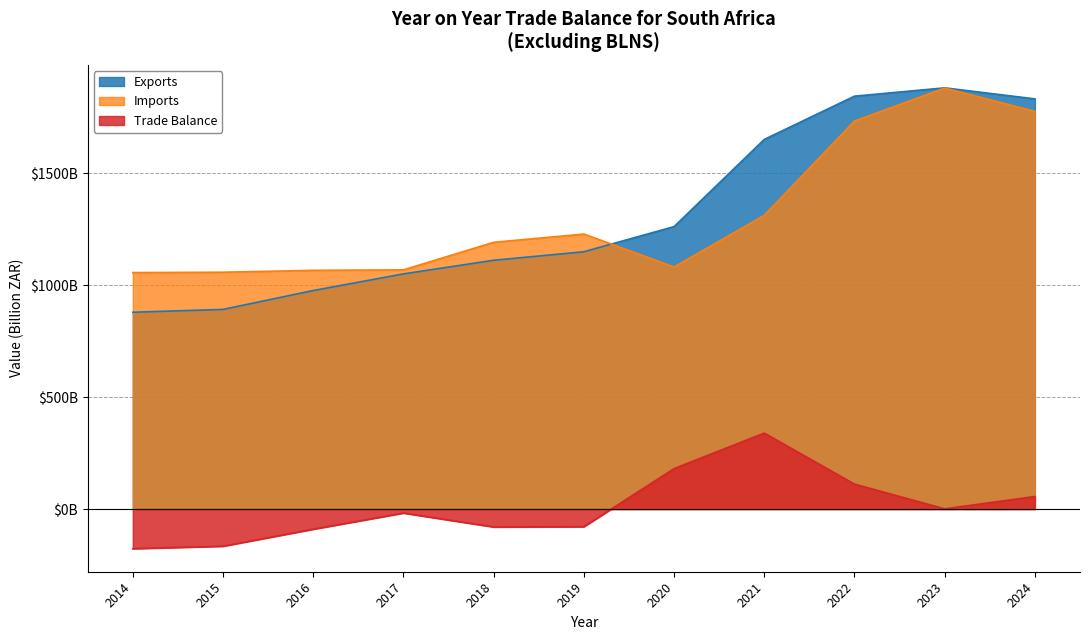

List the series in order of their peak value, lowest first.

Trade Balance, Imports, Exports